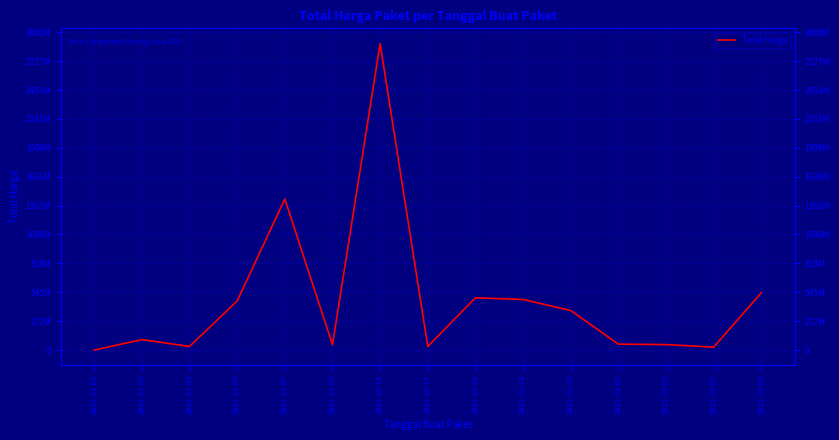

Where is the first local maximum?

2021-11-03